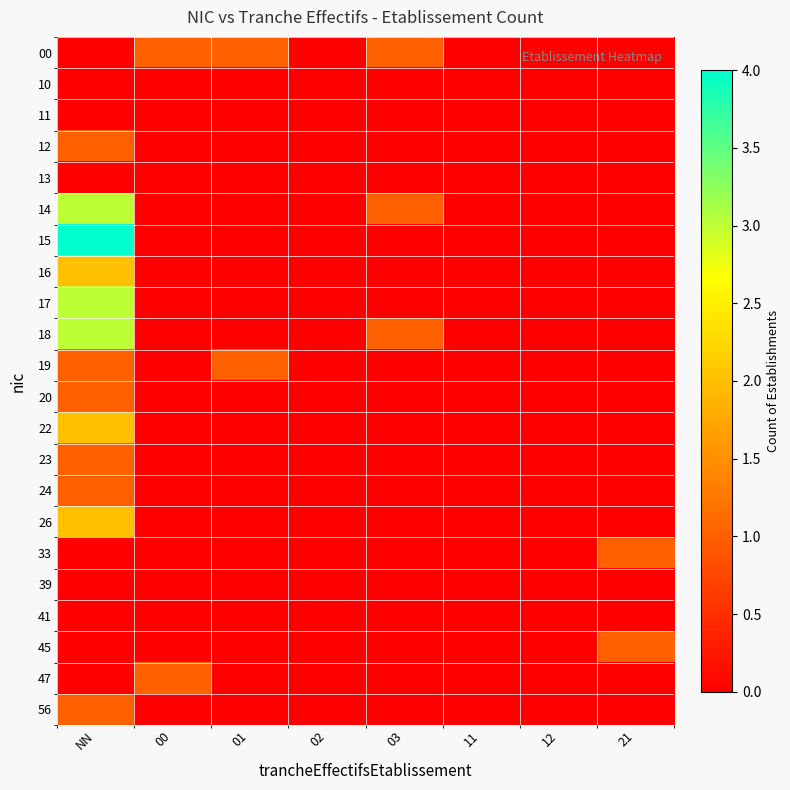

Reading left to right, transcribe all the data shown in this chart.

00: NN=0	00=1	01=1	02=0	03=1	11=0	12=0	21=0
10: NN=0	00=0	01=0	02=0	03=0	11=0	12=0	21=0
11: NN=0	00=0	01=0	02=0	03=0	11=0	12=0	21=0
12: NN=1	00=0	01=0	02=0	03=0	11=0	12=0	21=0
13: NN=0	00=0	01=0	02=0	03=0	11=0	12=0	21=0
14: NN=3	00=0	01=0	02=0	03=1	11=0	12=0	21=0
15: NN=4	00=0	01=0	02=0	03=0	11=0	12=0	21=0
16: NN=2	00=0	01=0	02=0	03=0	11=0	12=0	21=0
17: NN=3	00=0	01=0	02=0	03=0	11=0	12=0	21=0
18: NN=3	00=0	01=0	02=0	03=1	11=0	12=0	21=0
19: NN=1	00=0	01=1	02=0	03=0	11=0	12=0	21=0
20: NN=1	00=0	01=0	02=0	03=0	11=0	12=0	21=0
22: NN=2	00=0	01=0	02=0	03=0	11=0	12=0	21=0
23: NN=1	00=0	01=0	02=0	03=0	11=0	12=0	21=0
24: NN=1	00=0	01=0	02=0	03=0	11=0	12=0	21=0
26: NN=2	00=0	01=0	02=0	03=0	11=0	12=0	21=0
33: NN=0	00=0	01=0	02=0	03=0	11=0	12=0	21=1
39: NN=0	00=0	01=0	02=0	03=0	11=0	12=0	21=0
41: NN=0	00=0	01=0	02=0	03=0	11=0	12=0	21=0
45: NN=0	00=0	01=0	02=0	03=0	11=0	12=0	21=1
47: NN=0	00=1	01=0	02=0	03=0	11=0	12=0	21=0
56: NN=1	00=0	01=0	02=0	03=0	11=0	12=0	21=0